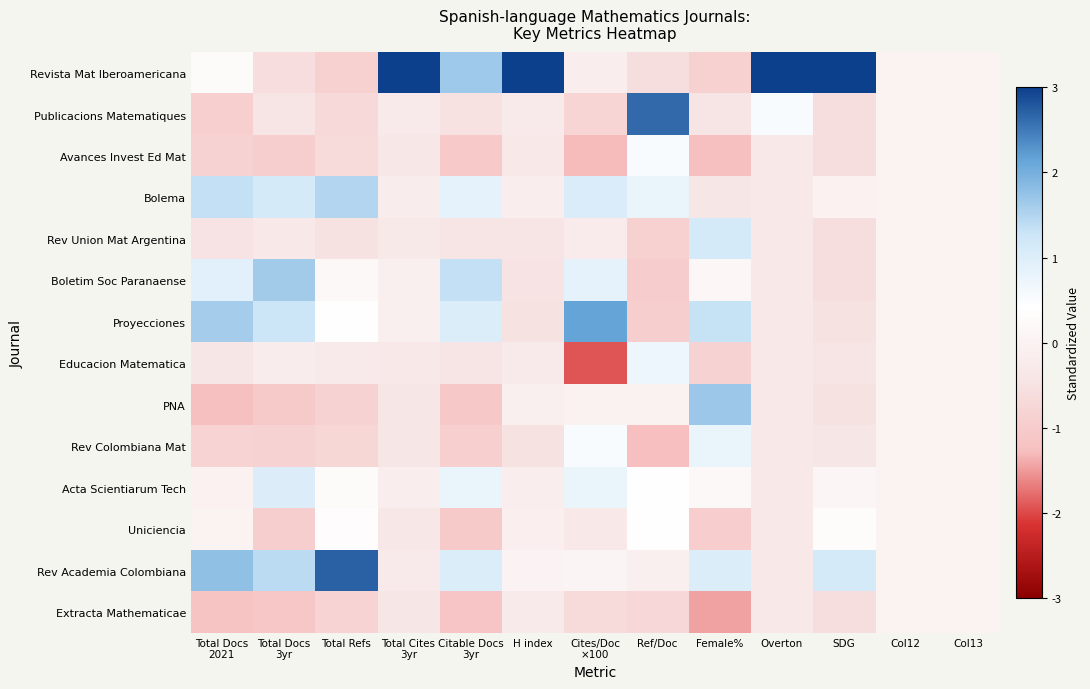

At which category is the sum across all series the highest?

SDG